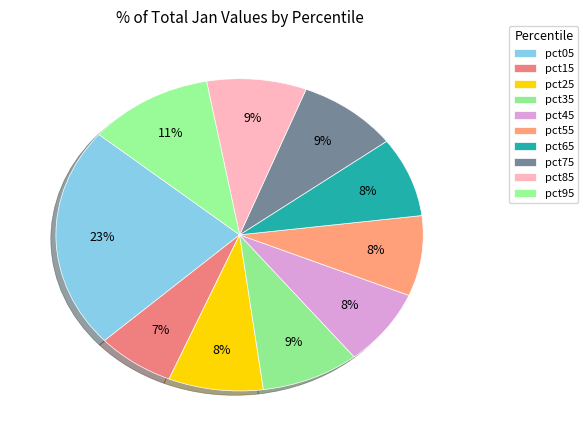

Which has a higher value, pct65 or pct15?

pct65